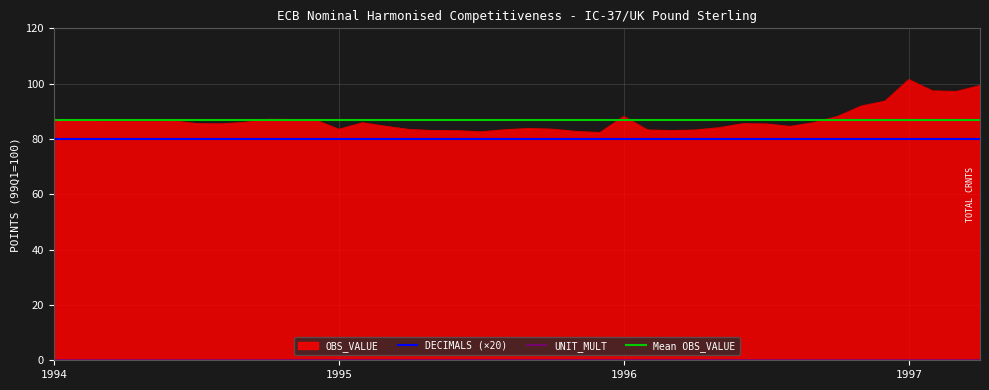

Which category has the lowest value across all series?

1994-01